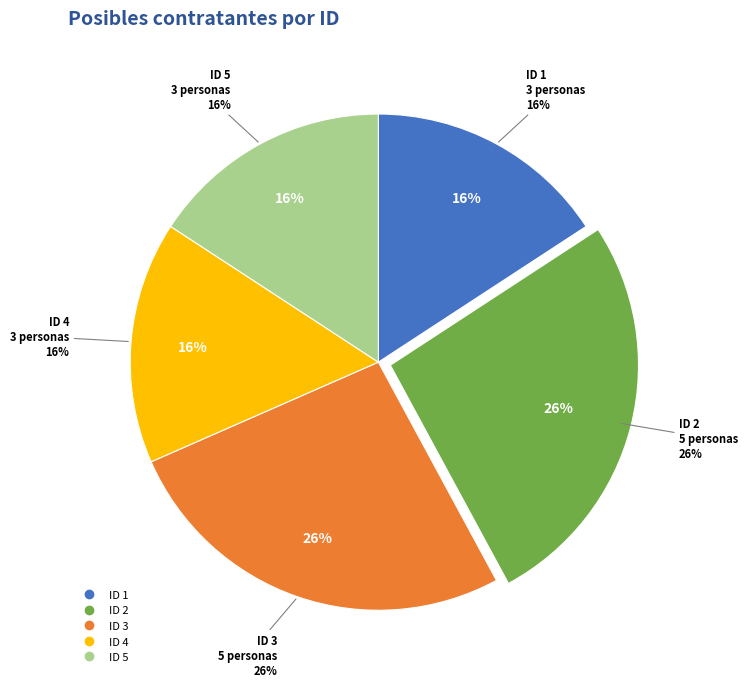

To the nearest percent, what is the difference between the largest and smallest slice percentages?

11%